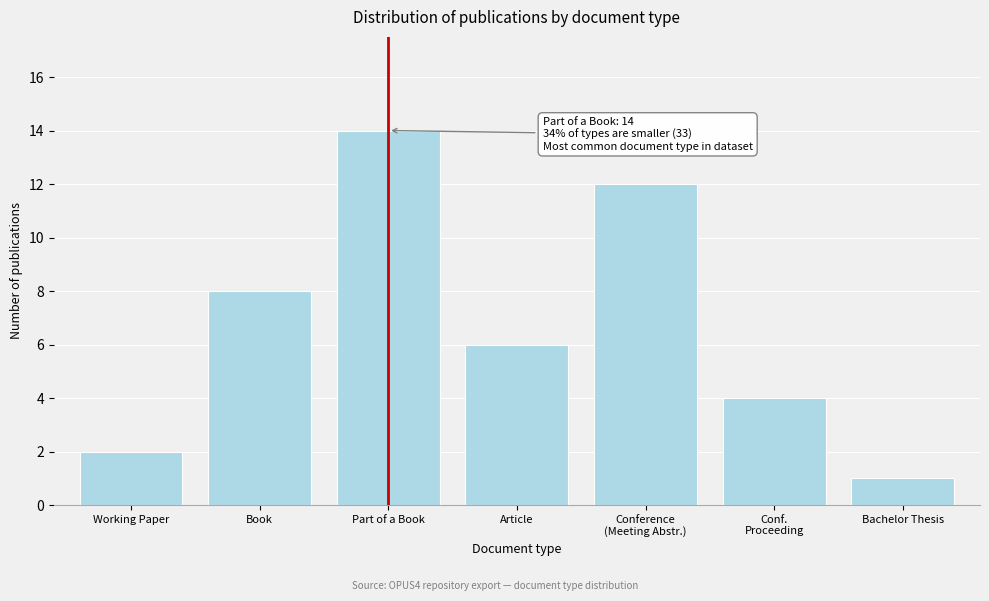

Reading left to right, extract all data points from this chart.

2	8	14	6	12	4	1